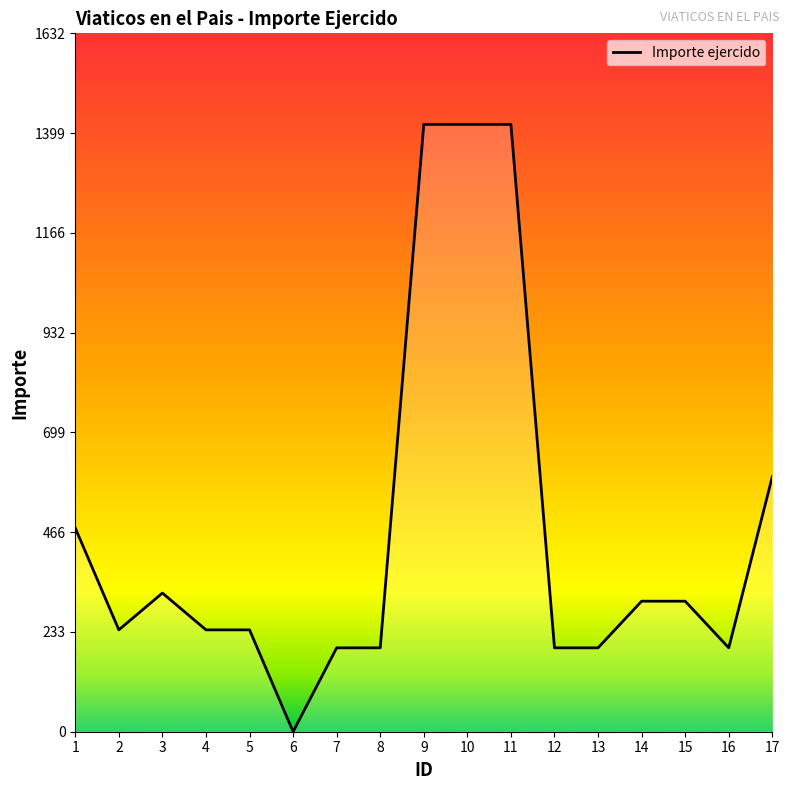

Which has a higher value, 6 or 10?

10